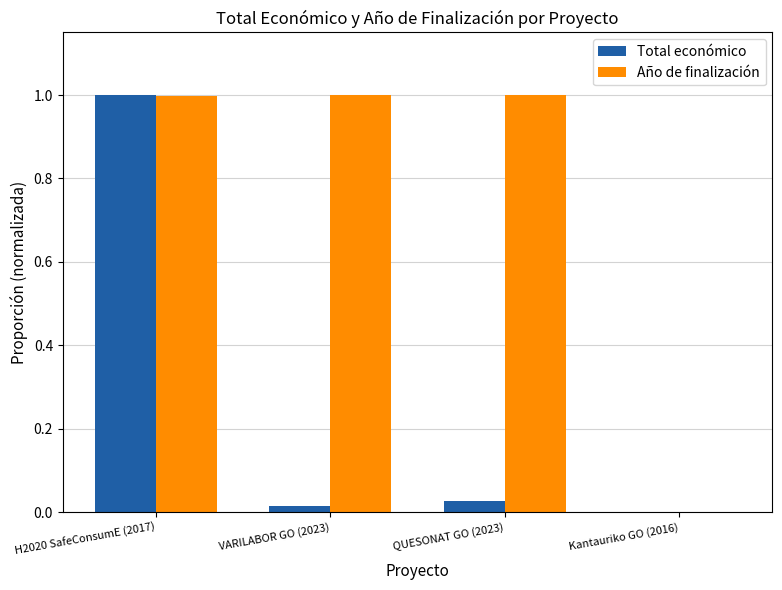

Which series has the largest total across all categories?

Año de finalización